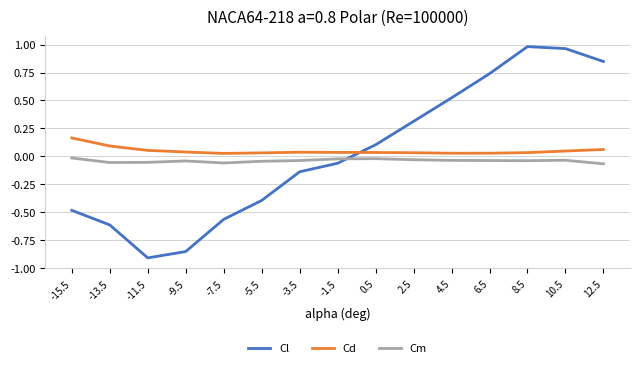

Is the value of Cd at 12.5 greater than the value of Cm at -15.5?

Yes